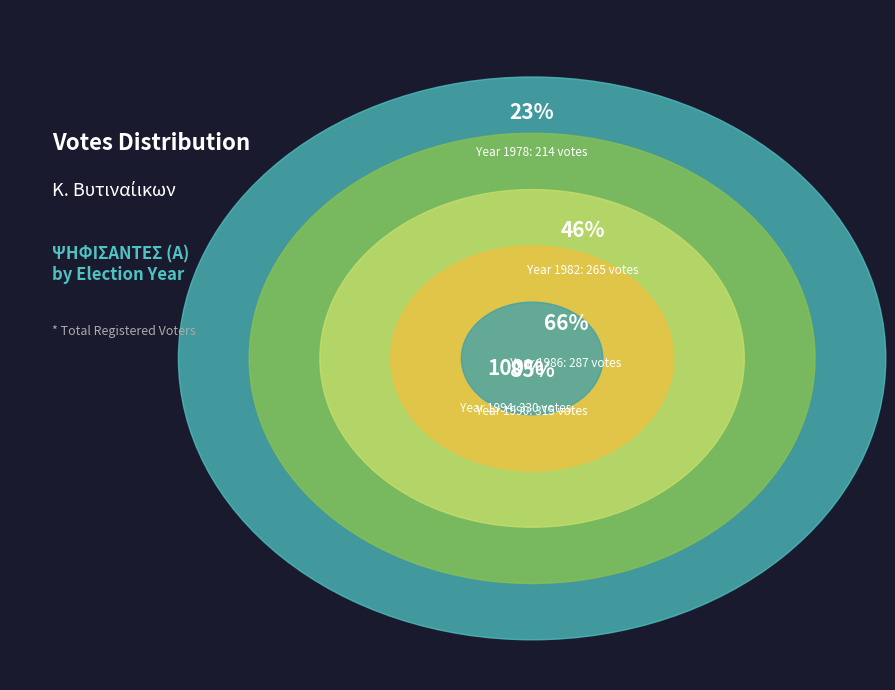

Which has a higher value, 1978 or 1994?

1994